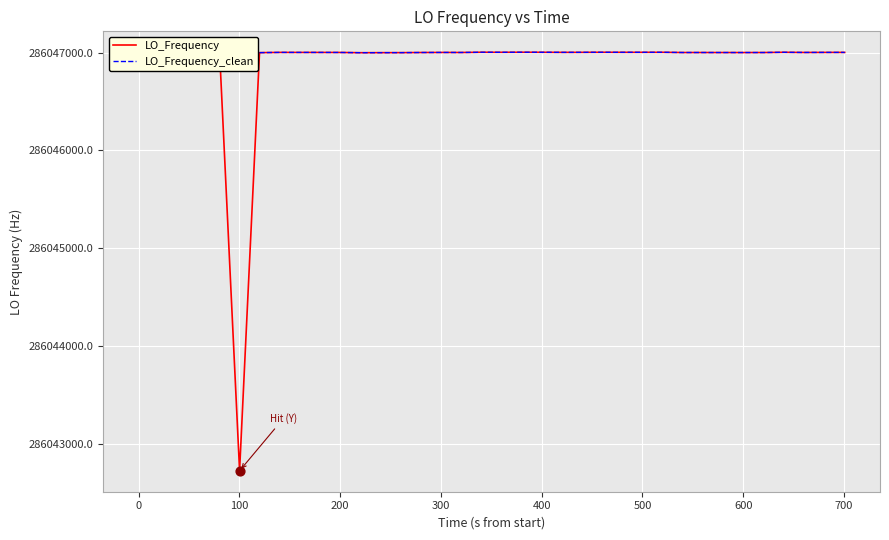

Which series contains the highest Y value?

LO_Frequency